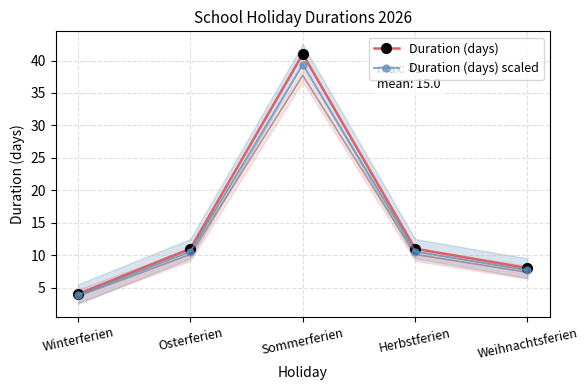

At which label does Duration (days) scaled first exceed 10?

Osterferien